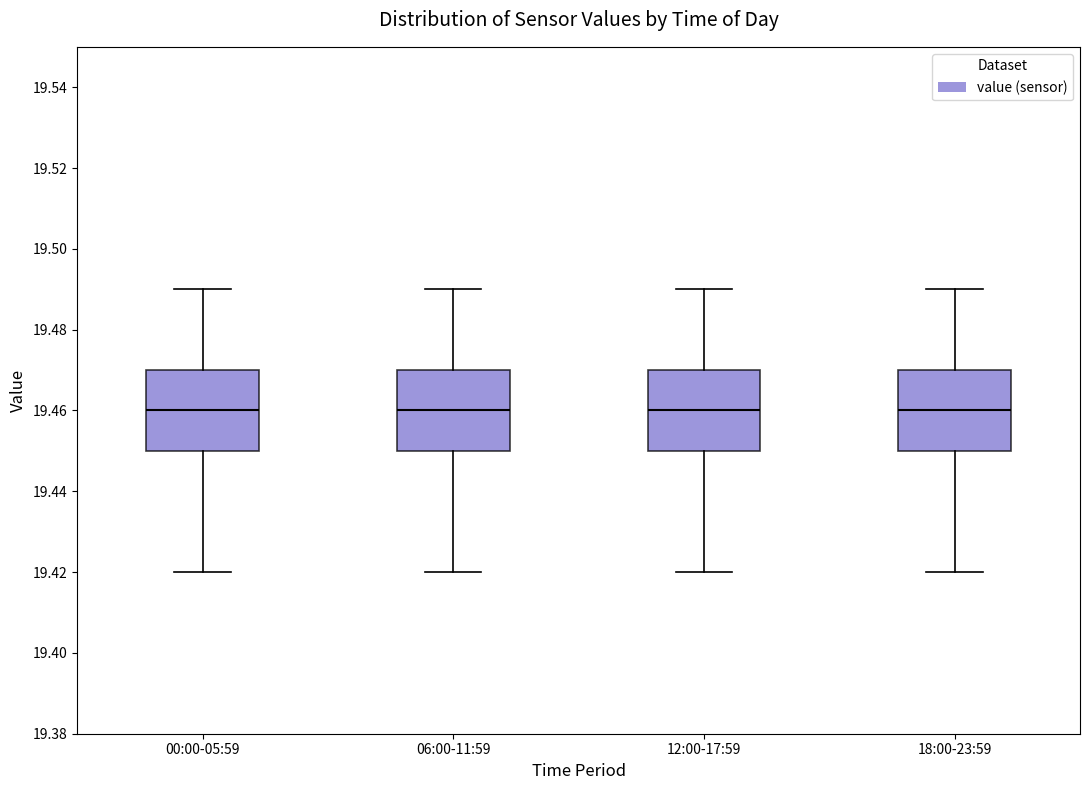

Reading left to right, read every box against the y-axis: the position of its median line, the range the box covers, and the ends of its whiskers. The values are not printed on the chart, so give them approximately, as read against the axis.

00:00-05:59: median 19.46, box 19.45 to 19.47, whiskers 19.42 to 19.49
06:00-11:59: median 19.46, box 19.45 to 19.47, whiskers 19.42 to 19.49
12:00-17:59: median 19.46, box 19.45 to 19.47, whiskers 19.42 to 19.49
18:00-23:59: median 19.46, box 19.45 to 19.47, whiskers 19.42 to 19.49